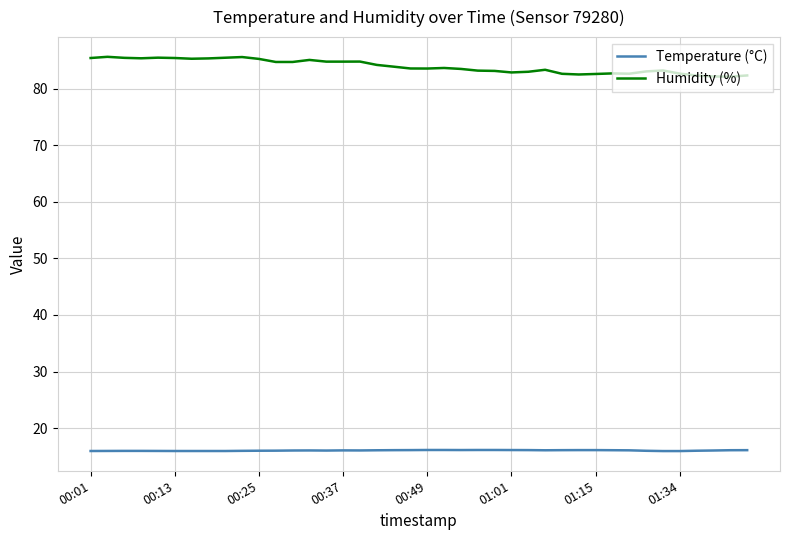

Rank the series by their maximum value, from lowest to highest.

Temperature (°C), Humidity (%)